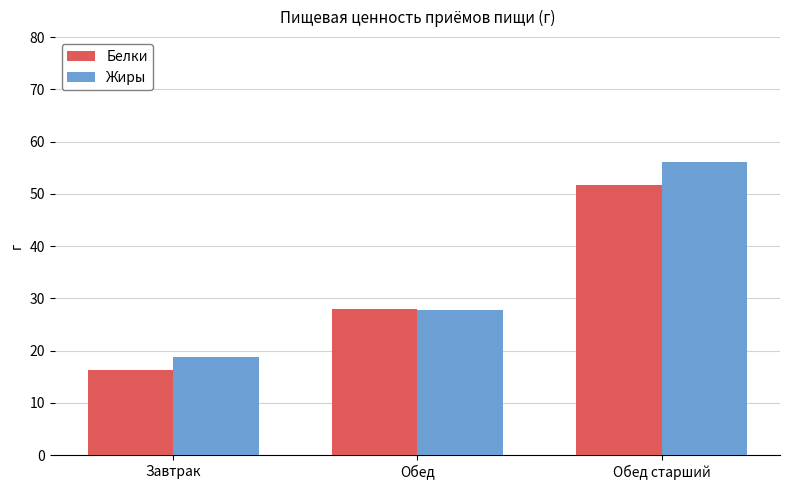

What are all the series names shown in the legend?

Белки, Жиры